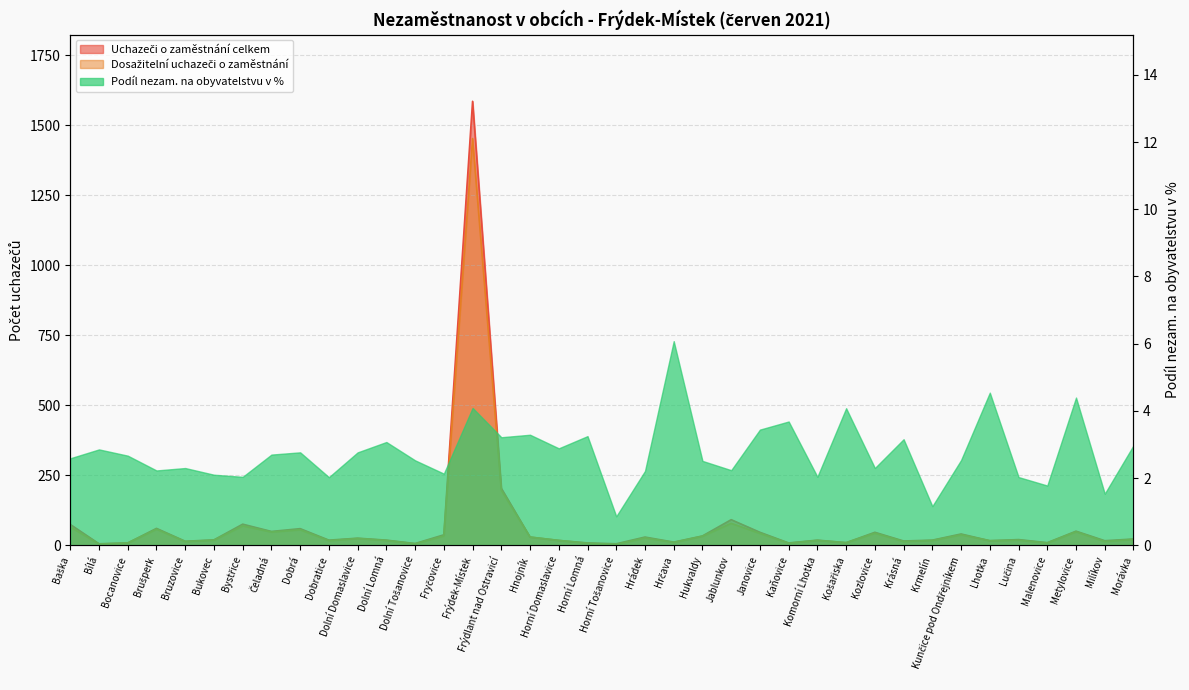

The Dosažitelní uchazeči o zaměstnání series shows 40 at Brušperk. True or false?

False